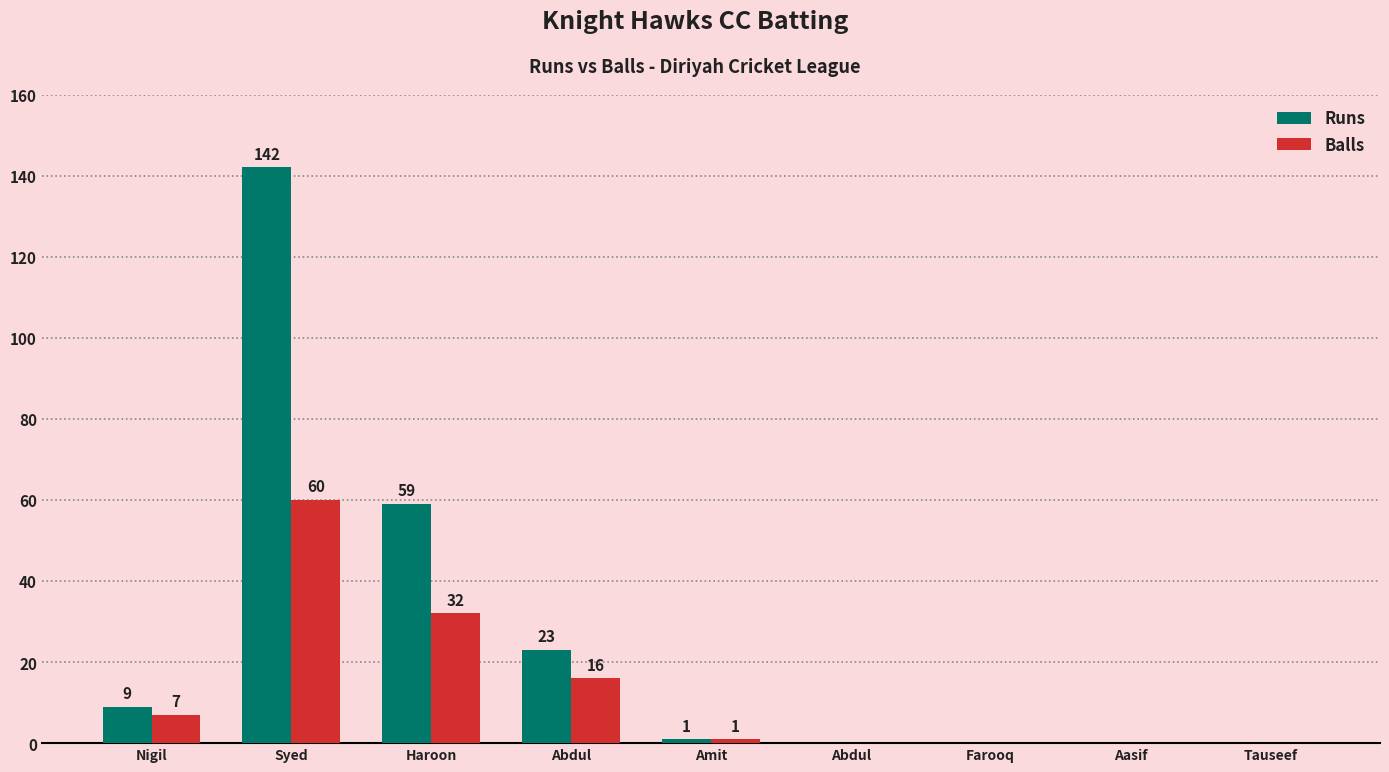

What is the greatest value displayed?

142